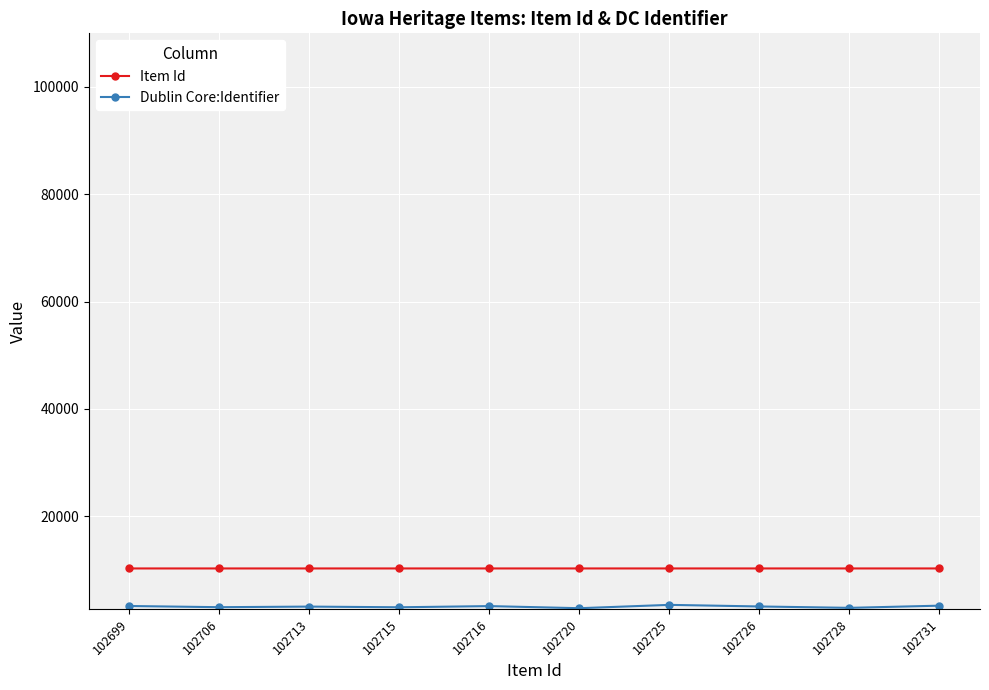

Which series has the largest total across all categories?

Item Id